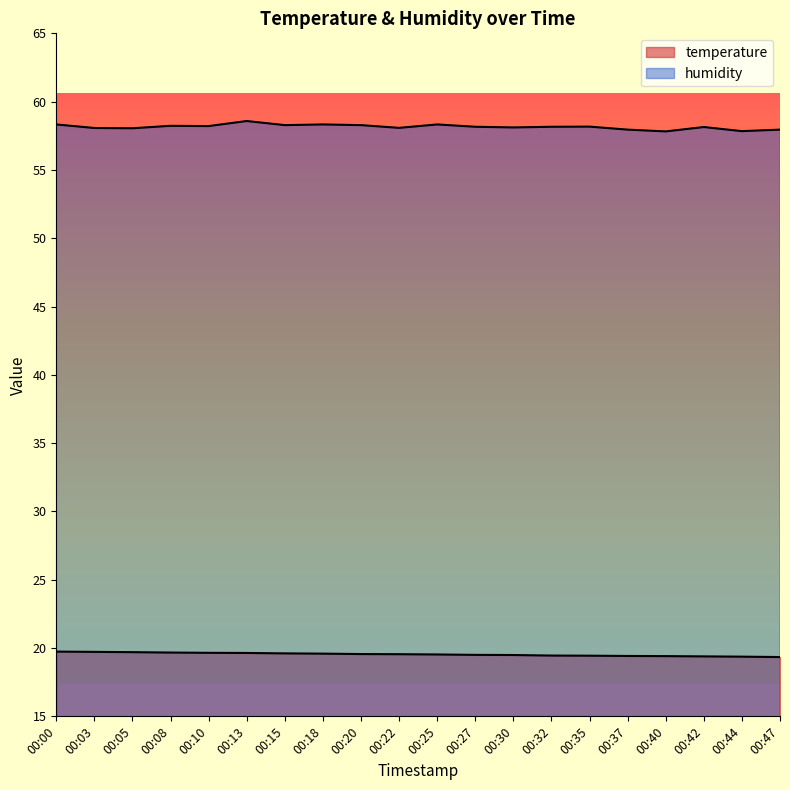

What is the total value across all series at 00:15?

77.9